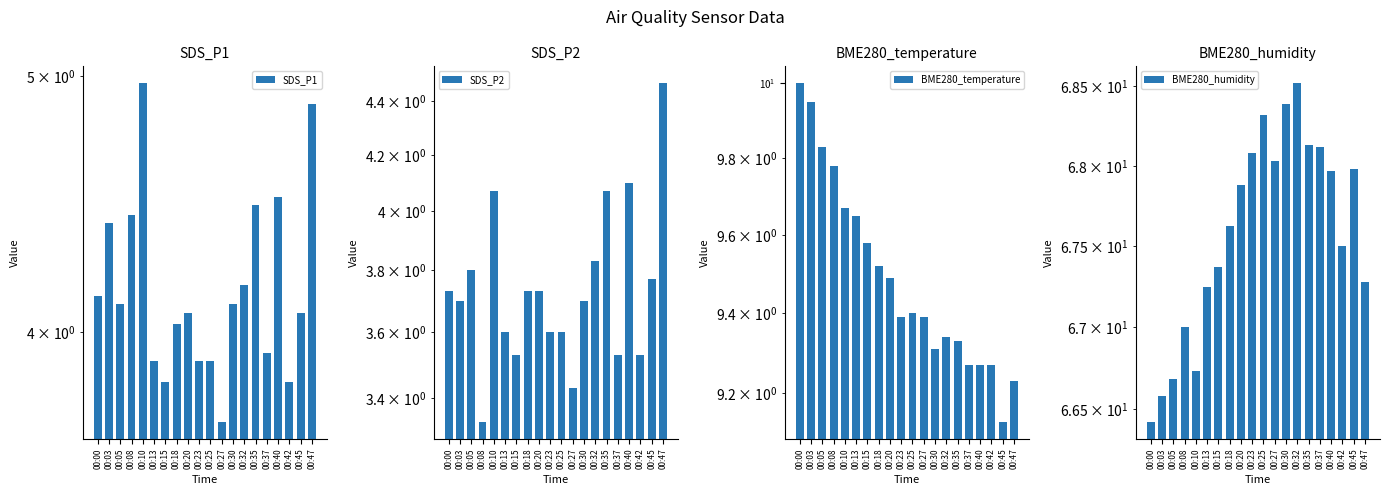

What is the difference between the maximum and minimum values in the SDS_P2 series?

1.1